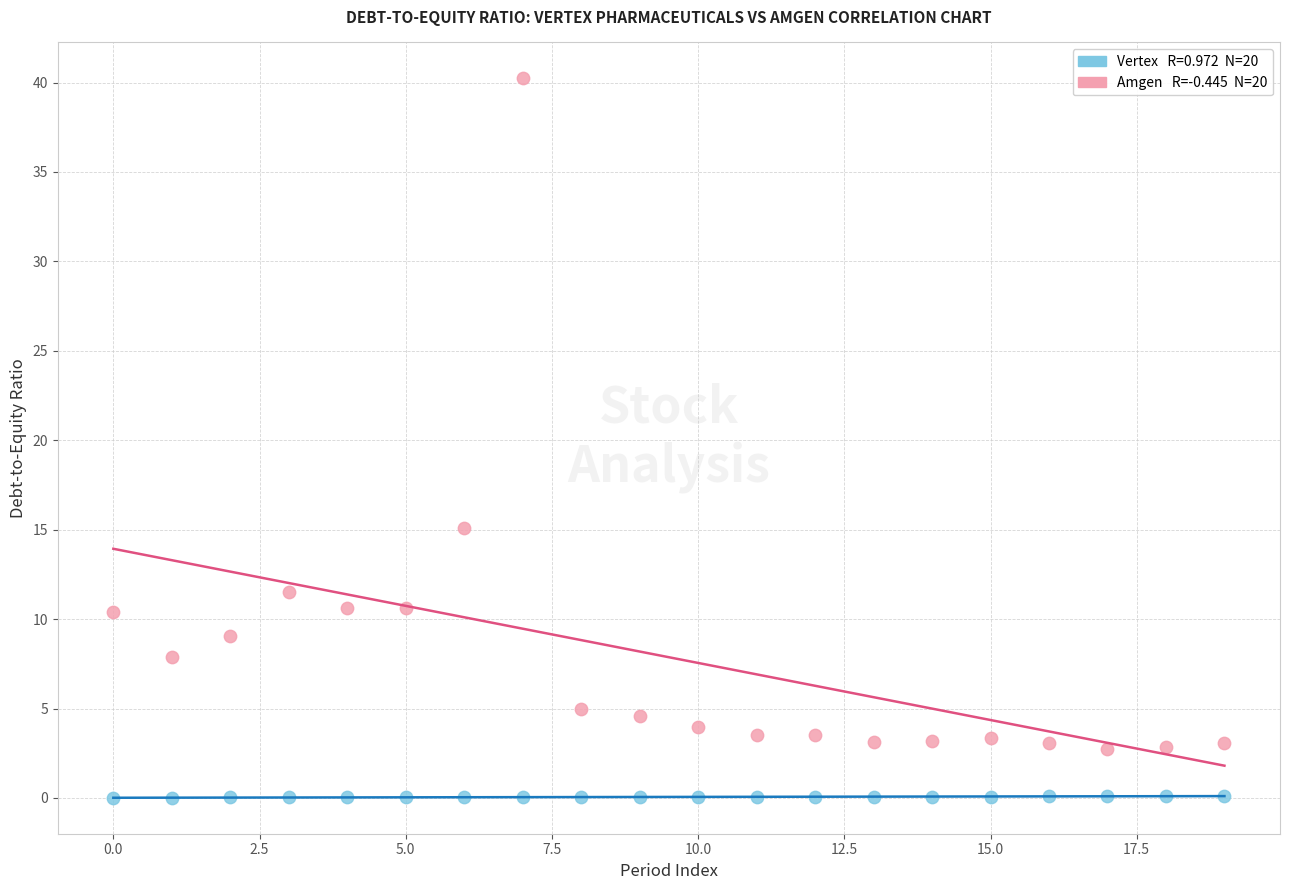

Across all series, what Y value is closest to 20?

15.1